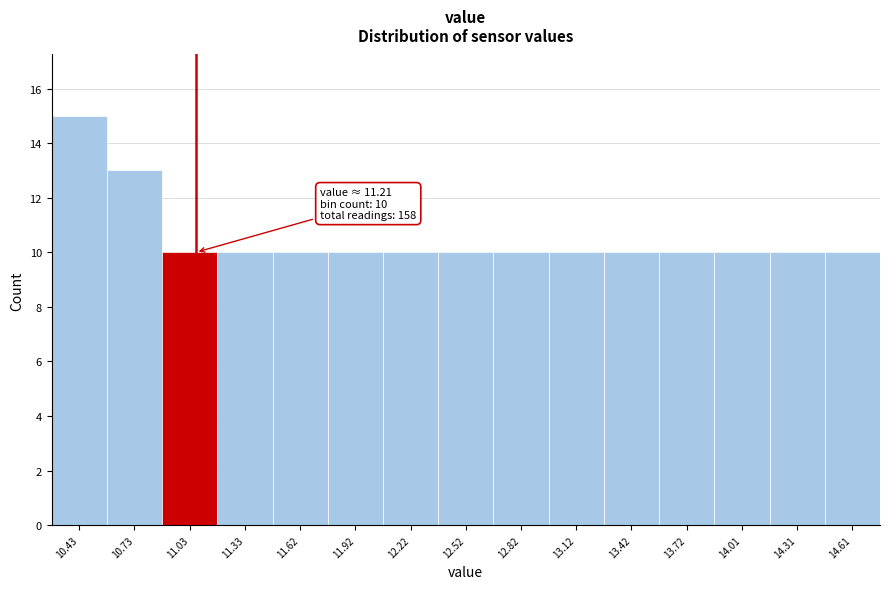

Reading left to right, list all the values displayed in this chart.

15	13	10	10	10	10	10	10	10	10	10	10	10	10	10